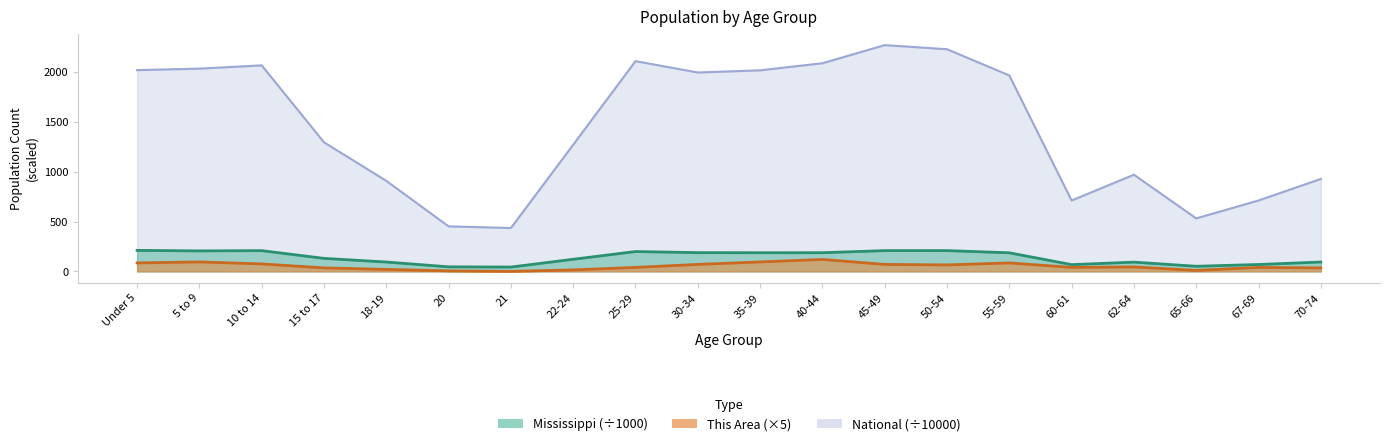

Rank the series by their maximum value, from highest to lowest.

National, Mississippi, This Area